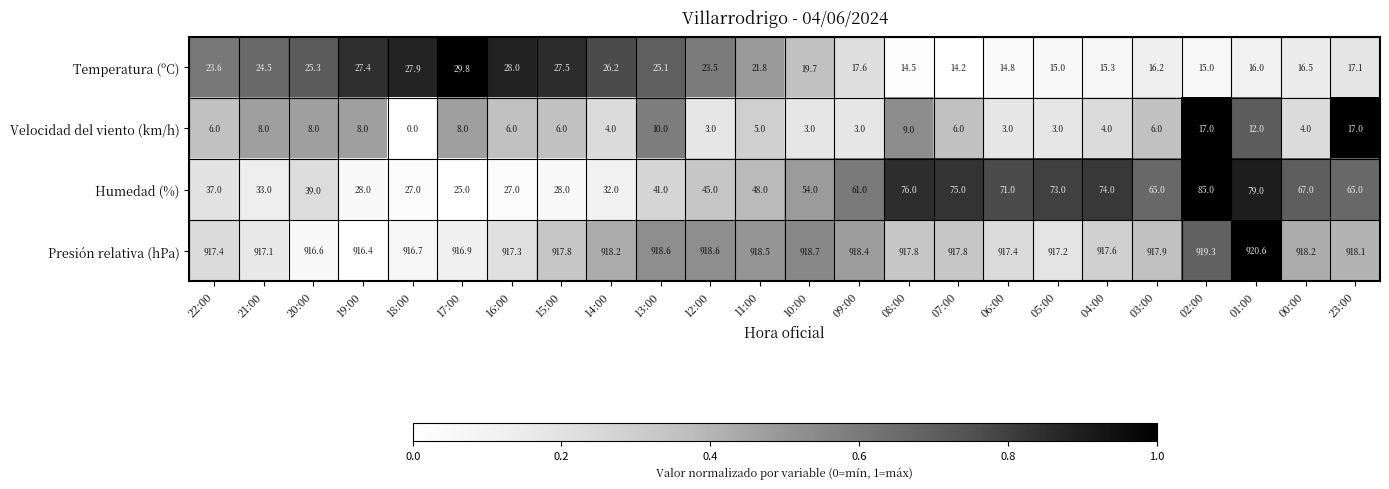

Rank the series at 13:00 from highest to lowest value.

Presión relativa (hPa), Humedad (%), Temperatura (ºC), Velocidad del viento (km/h)